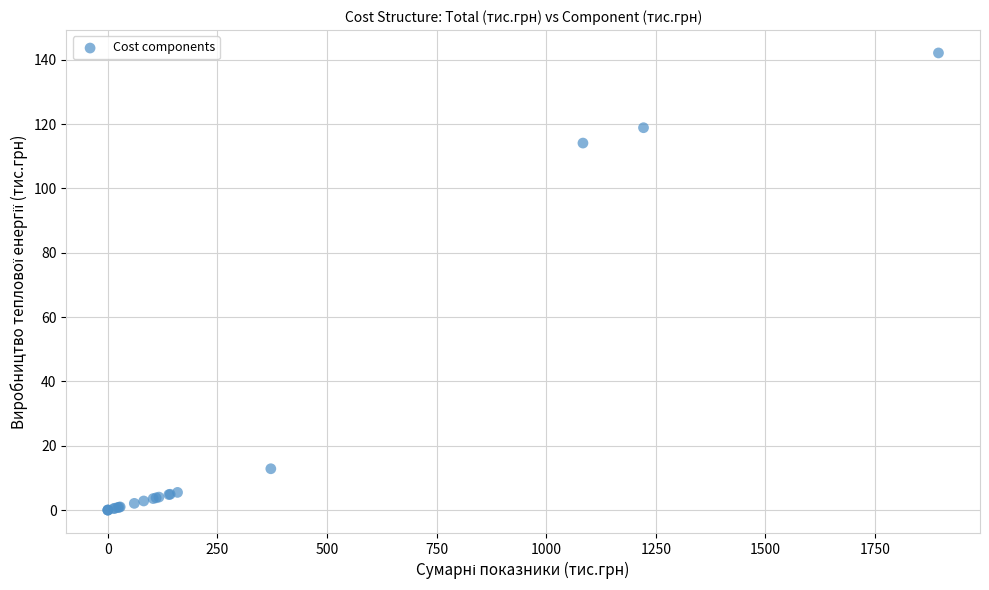

What Y value in the scatter plot is closest to 71?

114.1